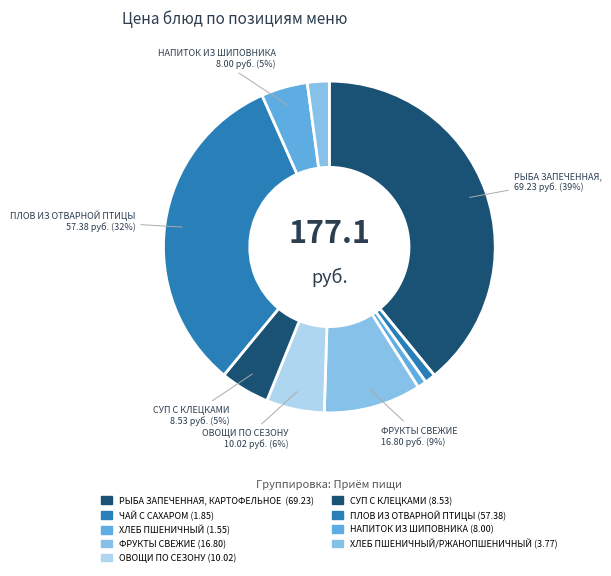

Count the number of slices in the pie.

9